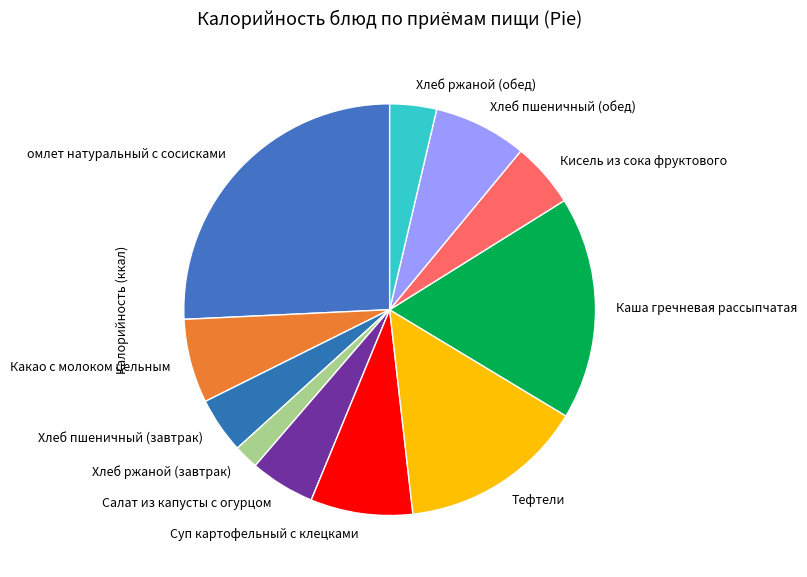

Is Хлеб ржаной (обед) the majority of the pie?

No